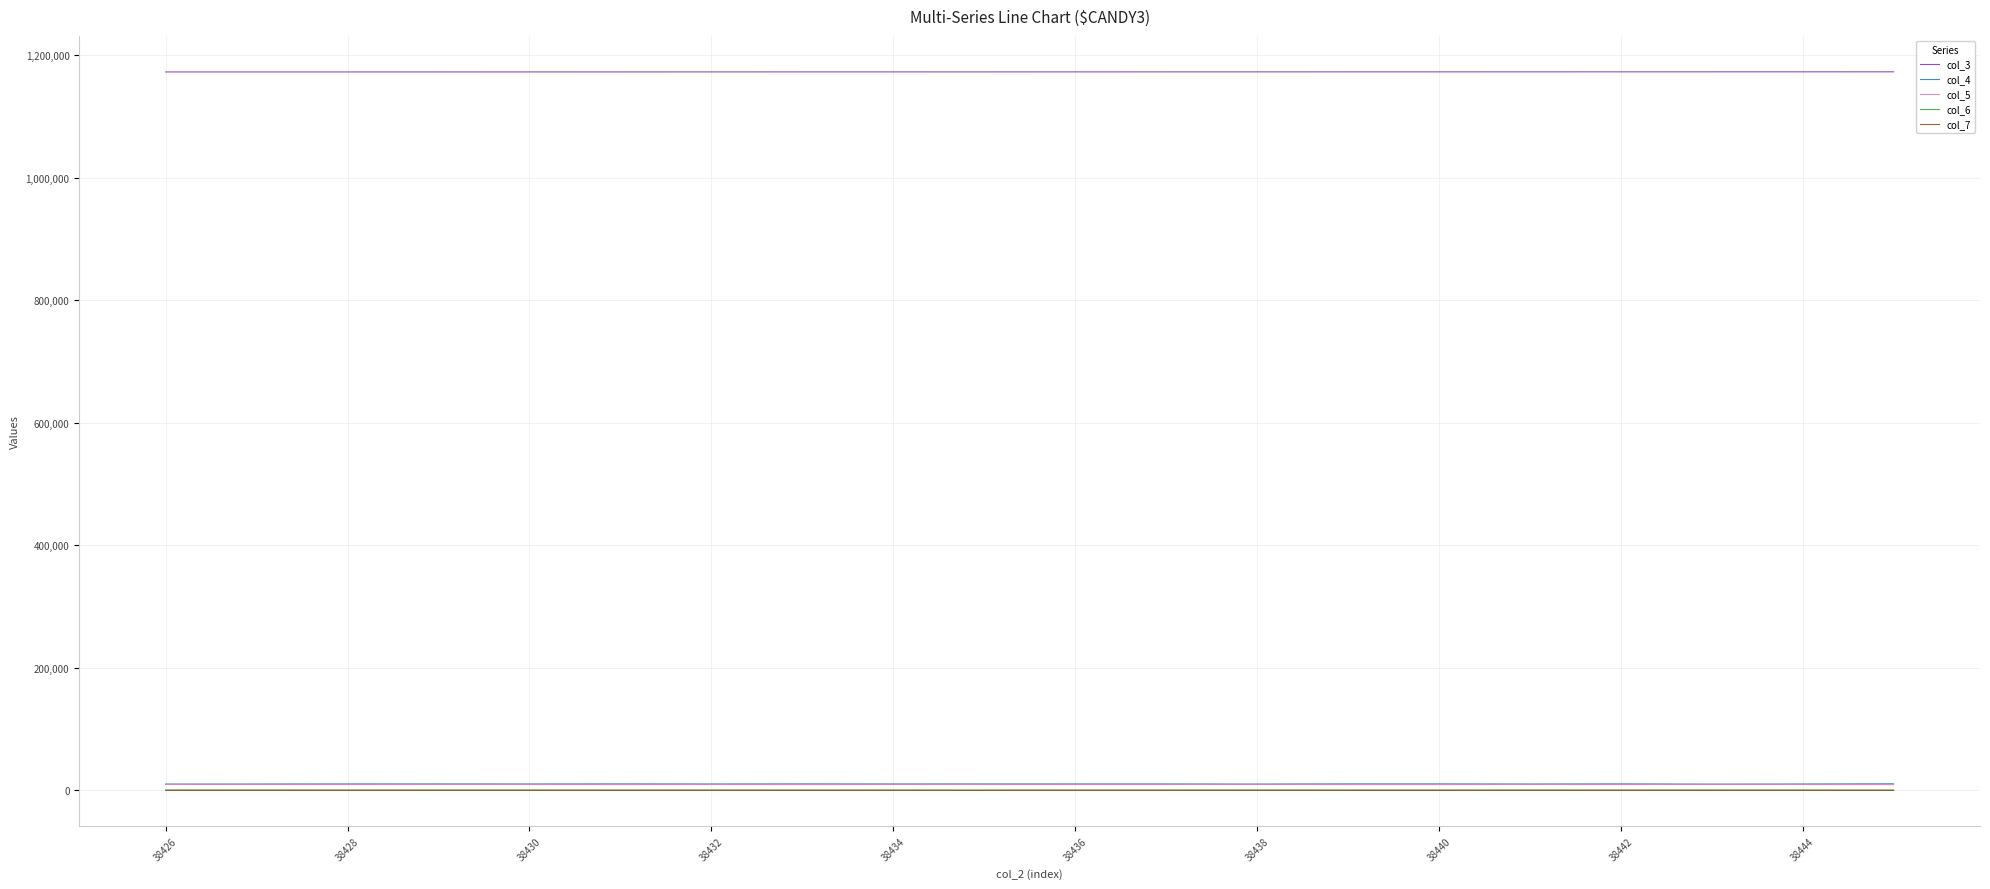

True or false: col_3 and col_7 intersect in this chart.

False